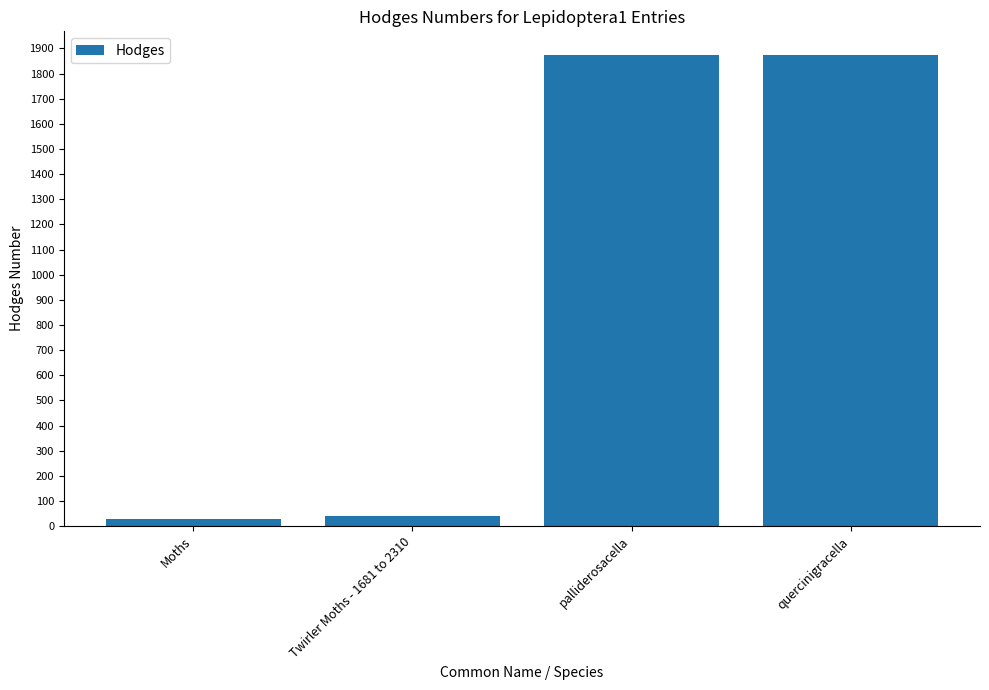

What is the label of the 4th bar from the left?

quercinigracella